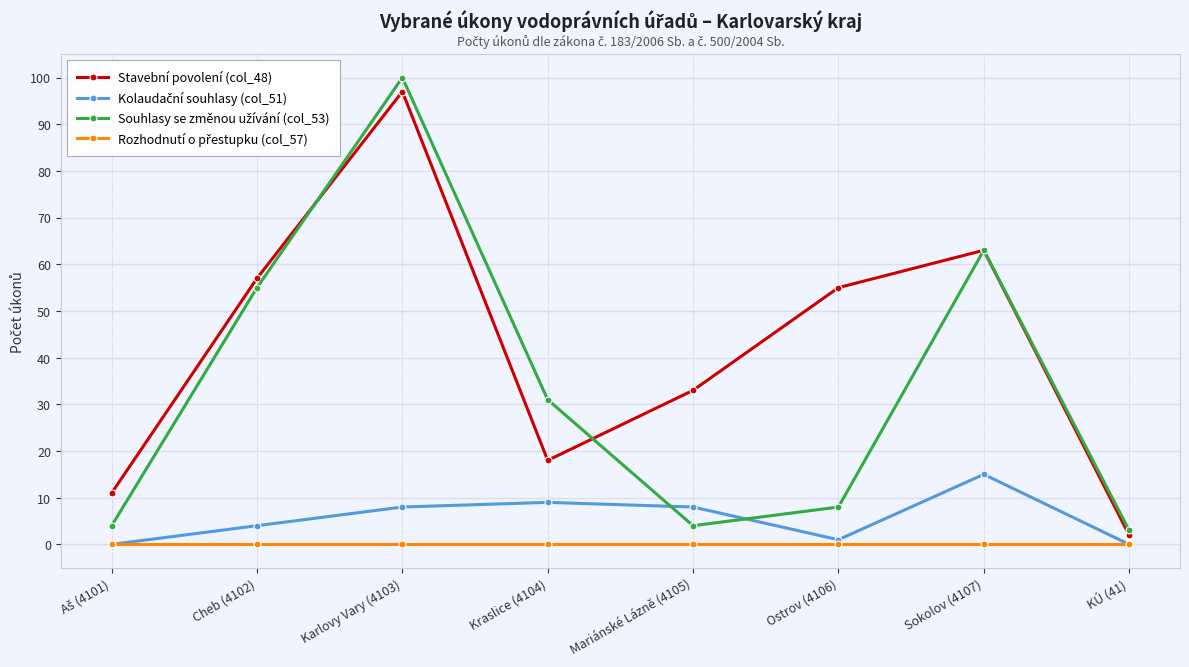

Is it true that Stavební povolení (col_48) equals 29 at Kraslice (4104)?

False